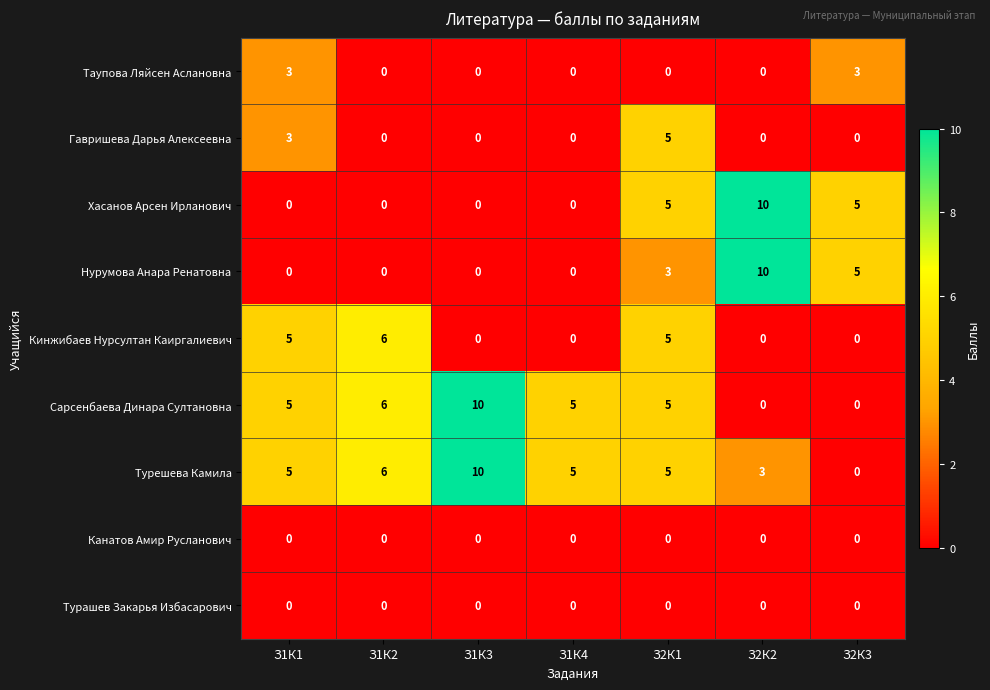

Count the Хасанов Арсен Ирланович values in the range 0 to 5.

6